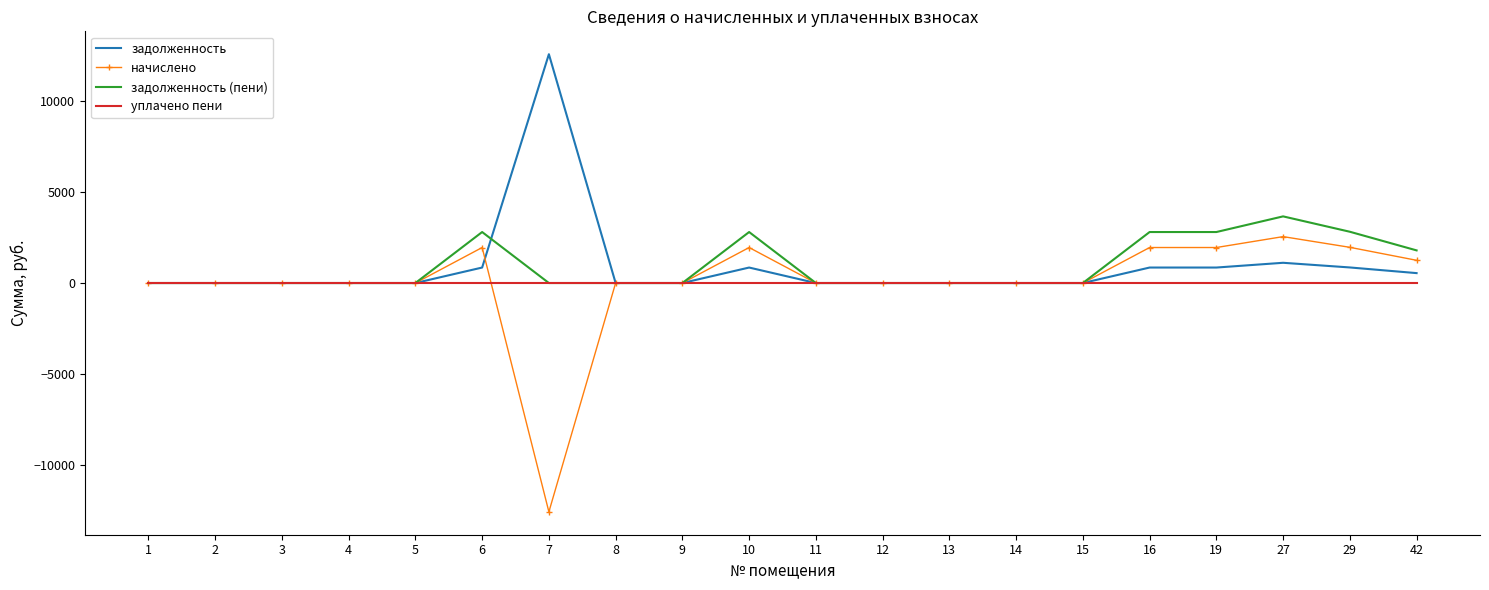

What is the total value across all series at 10?

5601.0